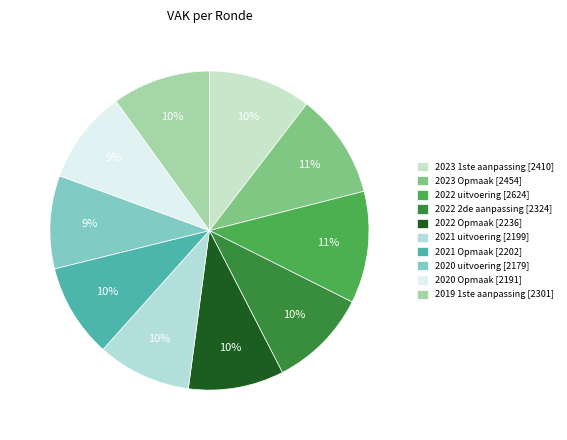

To the nearest percent, what portion does 2023 1ste aanpassing represent?

10%